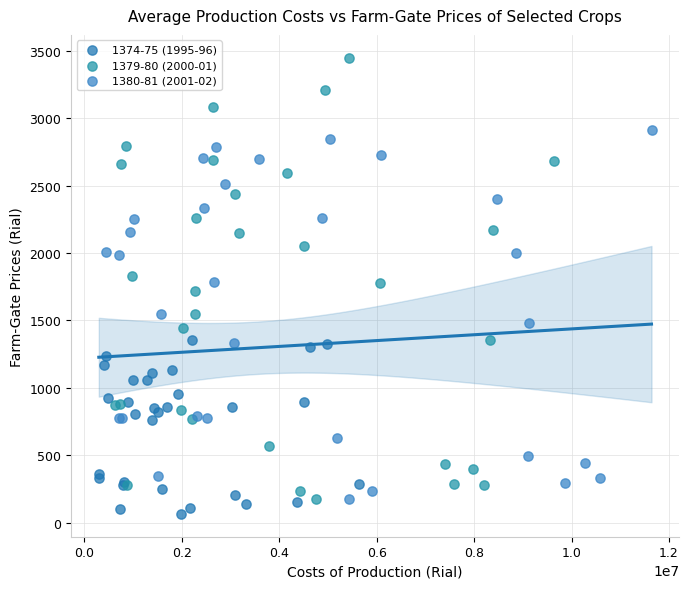

Which series reaches the maximum Y coordinate?

1379-80 (2000-01)